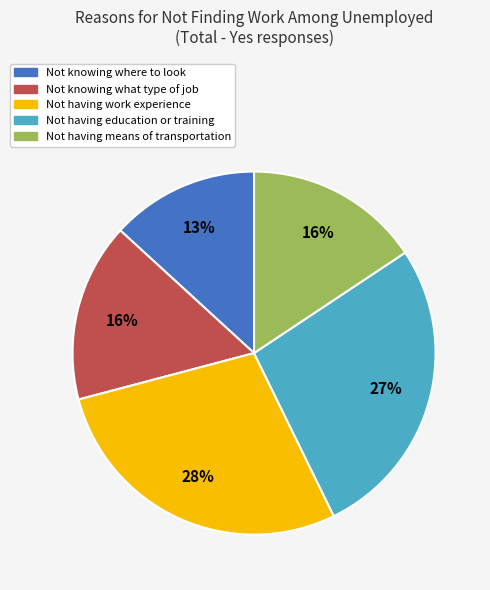

Is there a majority slice in this chart?

No